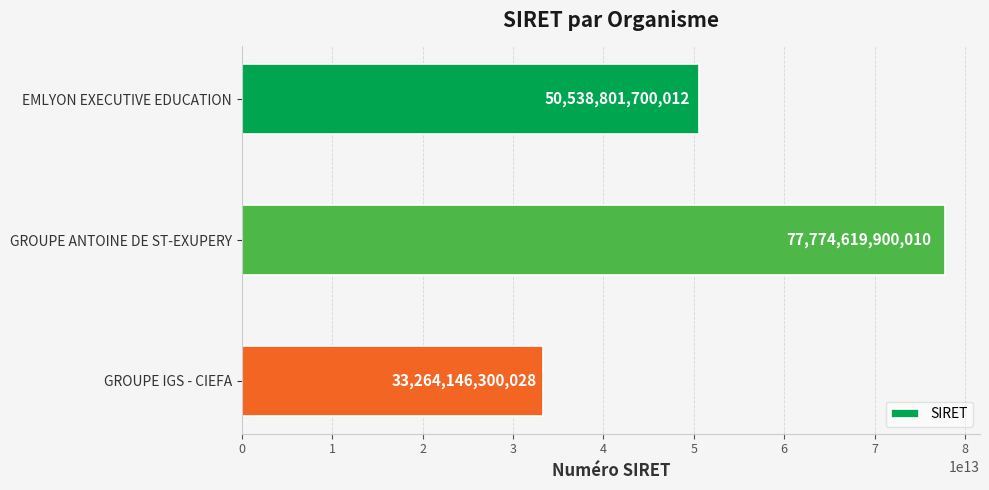

List the labels in order of value, largest first.

GROUPE ANTOINE DE ST-EXUPERY, EMLYON EXECUTIVE EDUCATION, GROUPE IGS - CIEFA